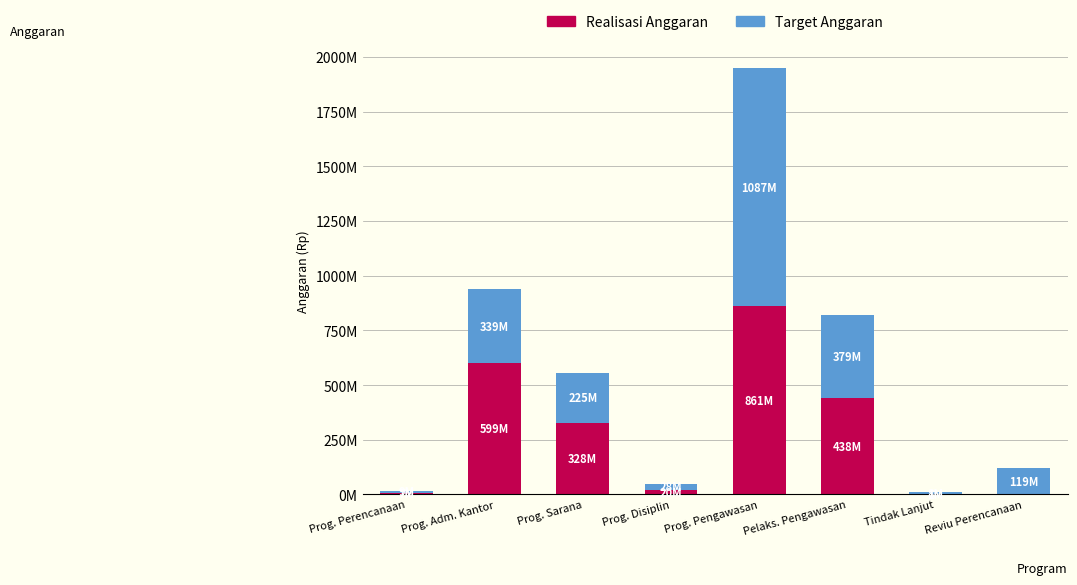

What are all the series names shown in the legend?

Realisasi Anggaran, Target Anggaran